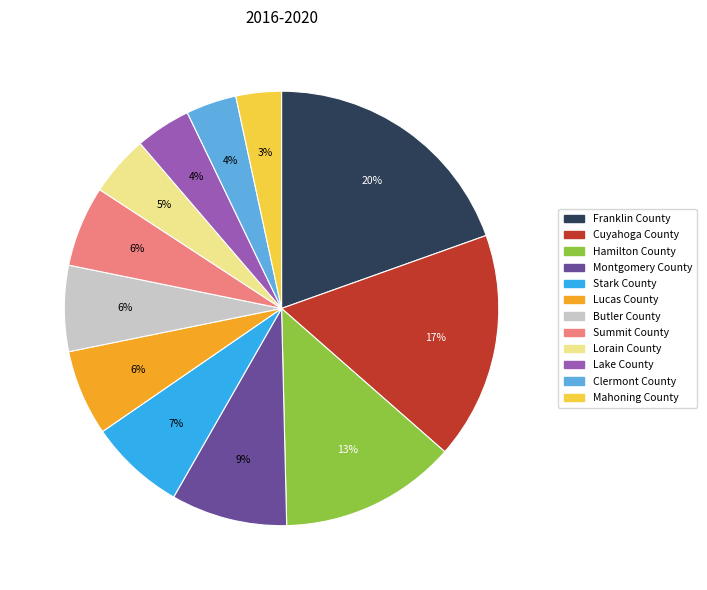

Which has a higher value, Montgomery County or Cuyahoga County?

Cuyahoga County